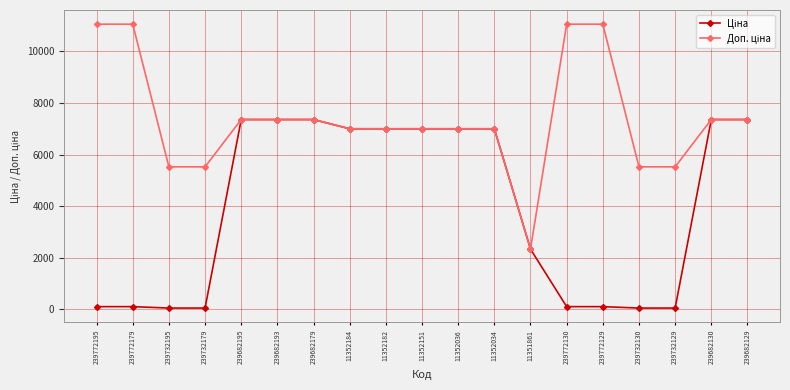

At how many categories does at least one series exceed 7665?

4